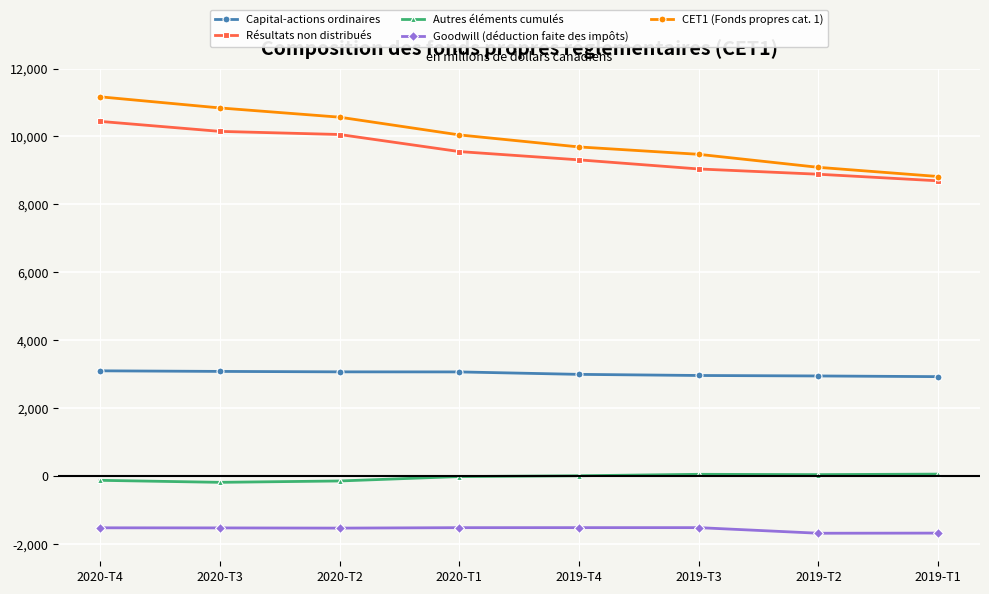

What are all the series names shown in the legend?

Capital-actions ordinaires, Résultats non distribués, Autres éléments cumulés, Goodwill (déduction faite des impôts), CET1 (Fonds propres cat. 1)